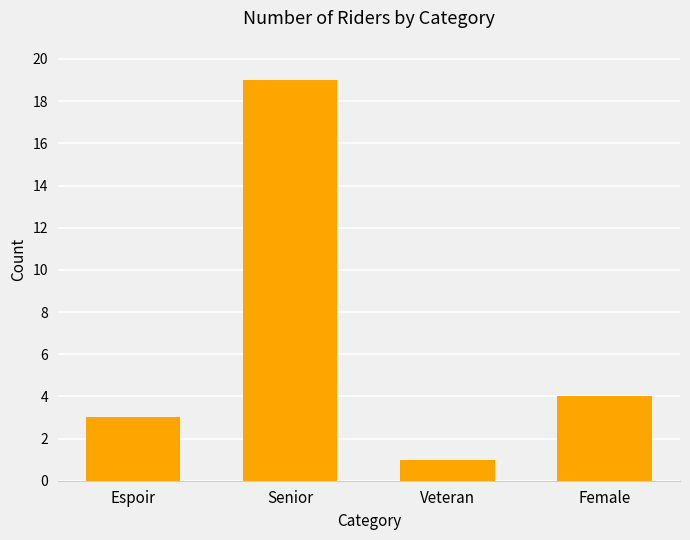

Reading right to left, what are all the values shown in this chart?

4	1	19	3